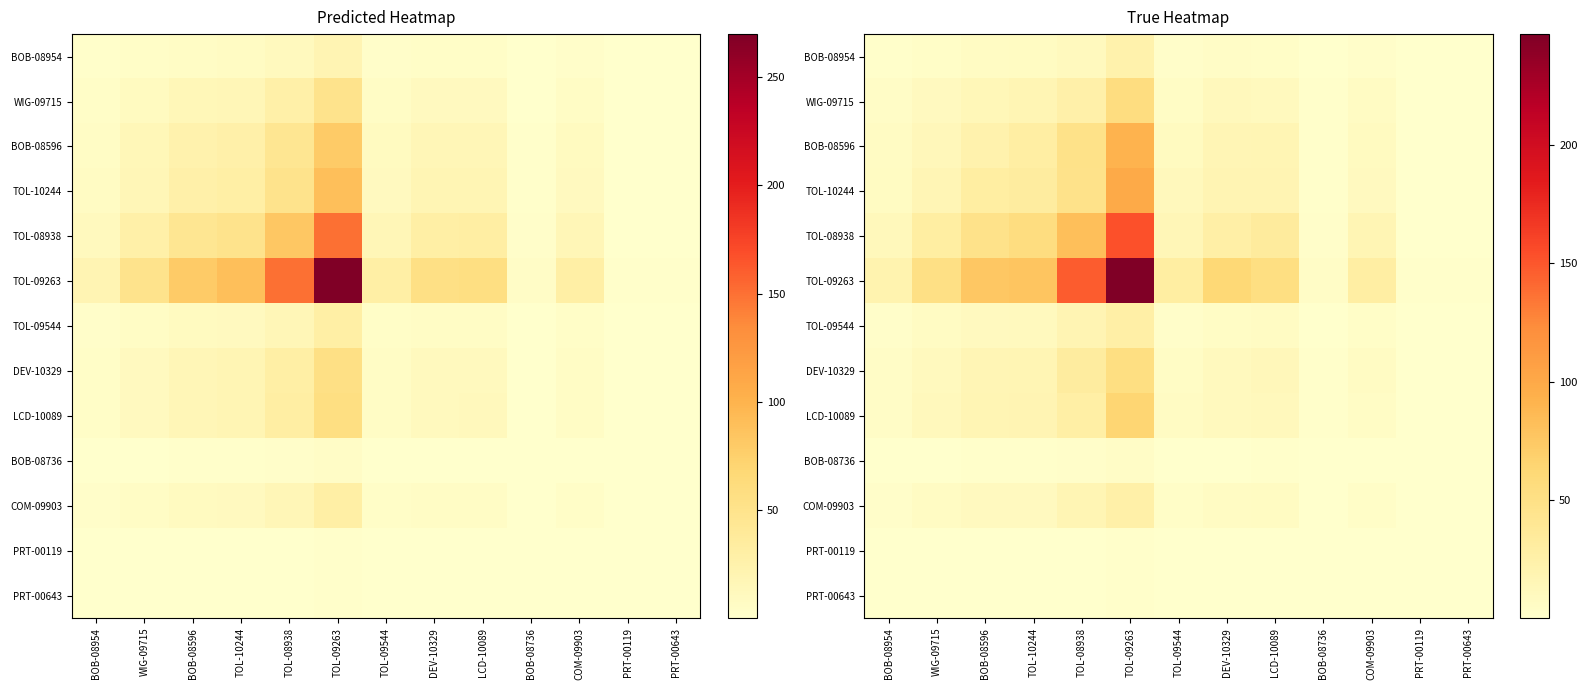

What is the average value of the BOB-08736 series?

1.1